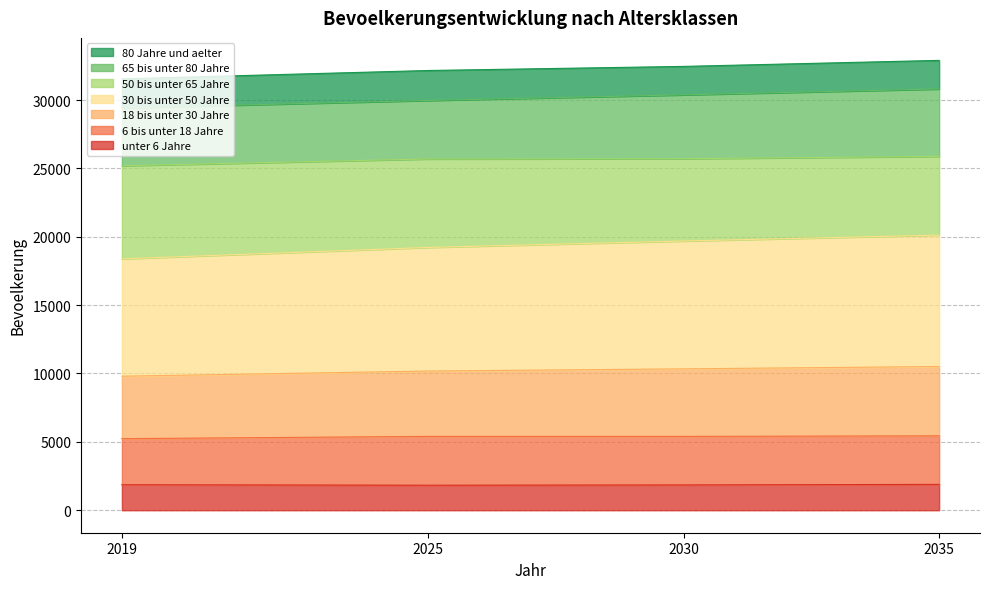

How many interior local valleys does the unter 6 Jahre series have?

1